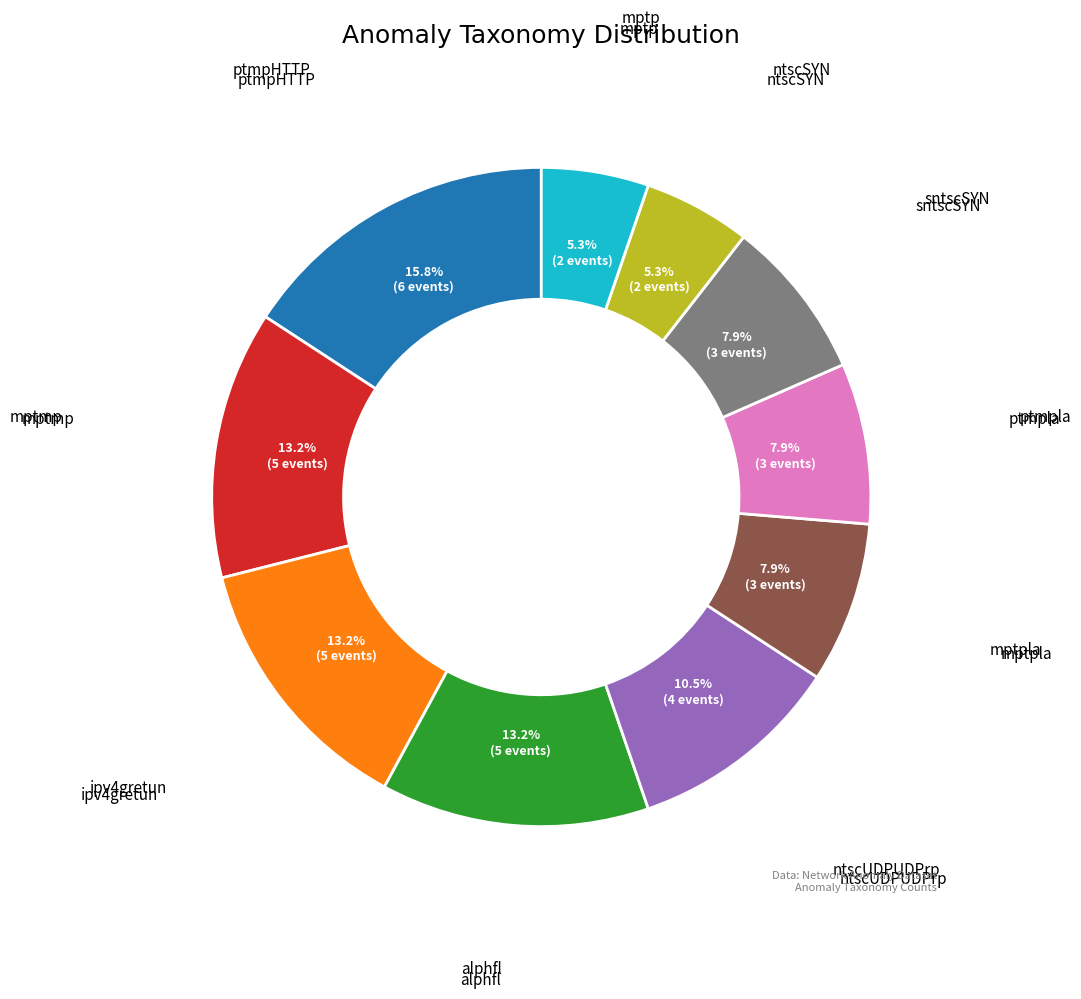

Is there any slice that represents more than half of the pie?

No